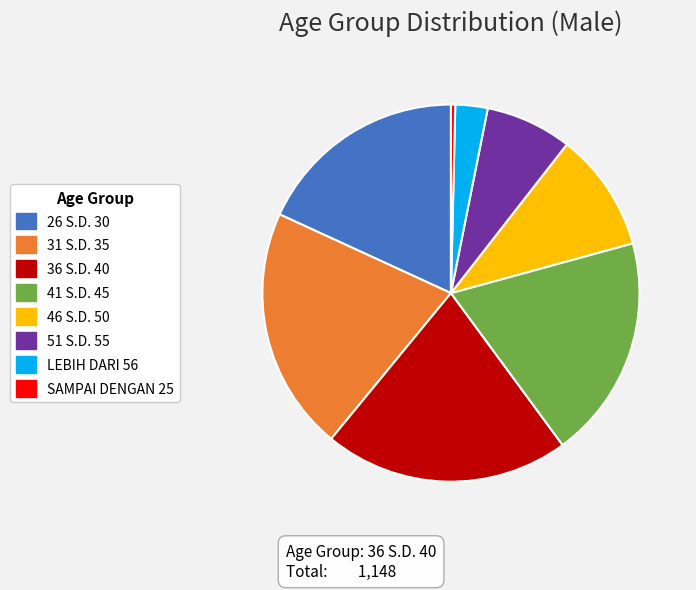

Count the number of slices in the pie.

8